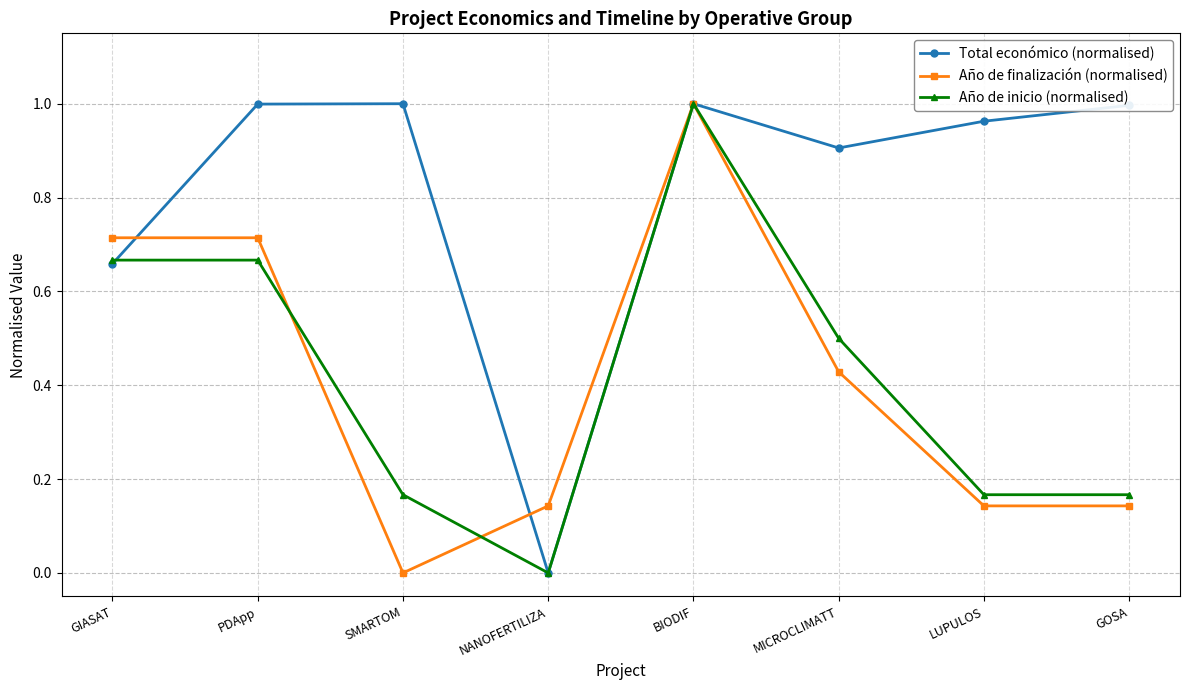

True or false: Total económico (normalised) has more than 0 points higher than both neighbors.

True